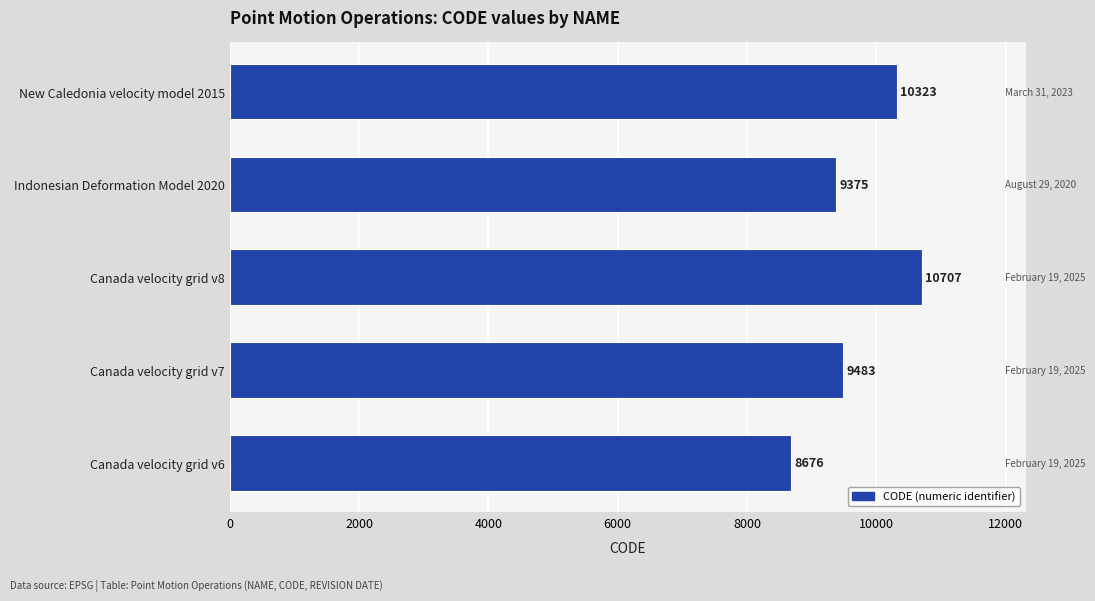

What is the difference between the values at Indonesian Deformation Model 2020 and Canada velocity grid v8?

1332